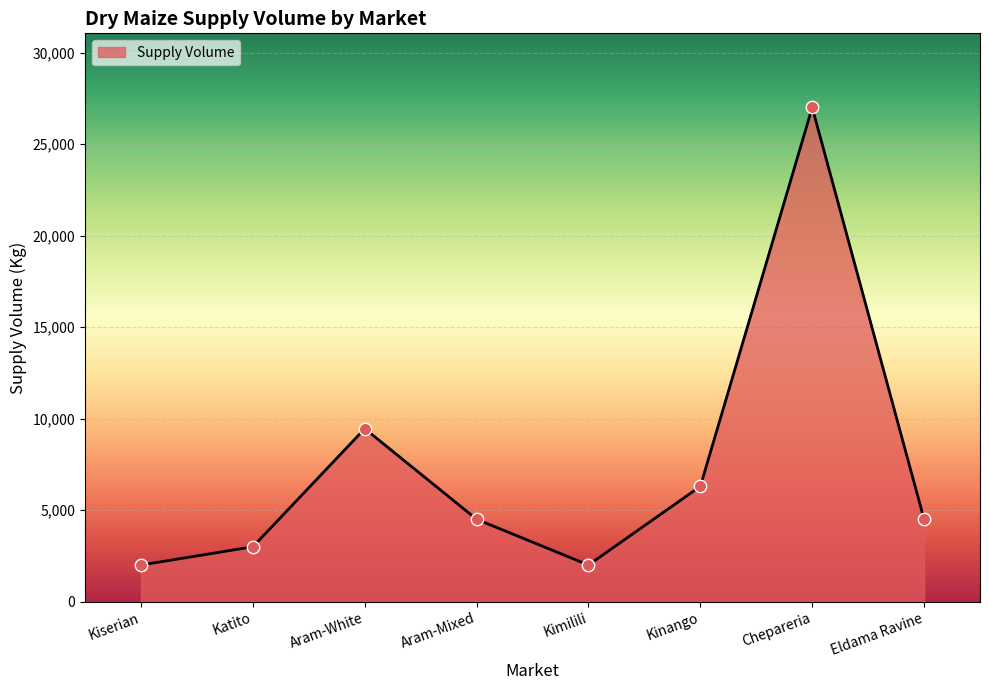

Approximately how many times larger is the value at Chepareria compared to Kiserian?

13.5